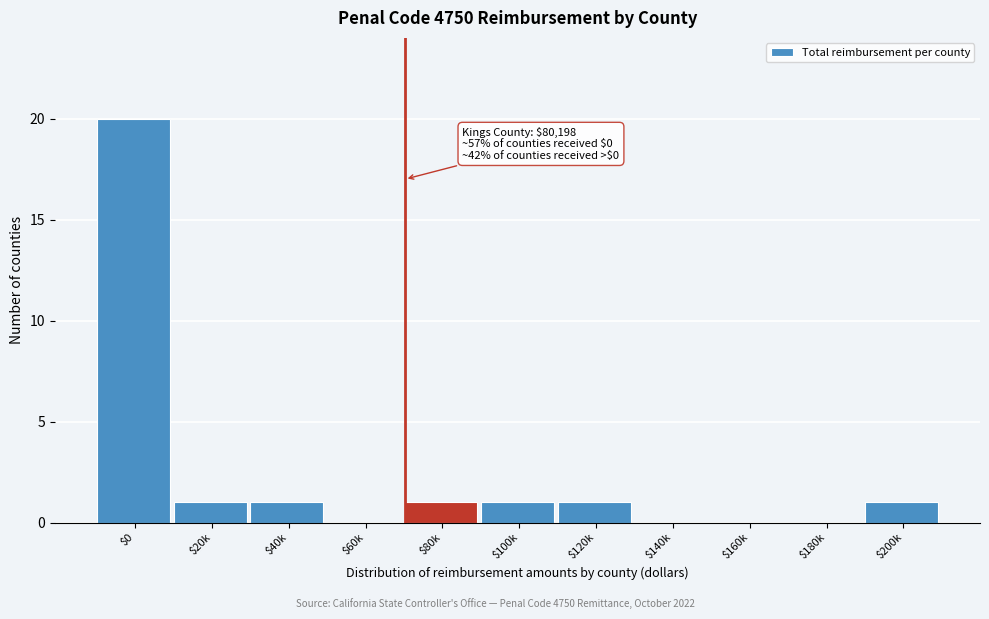

What is the greatest value displayed?

20